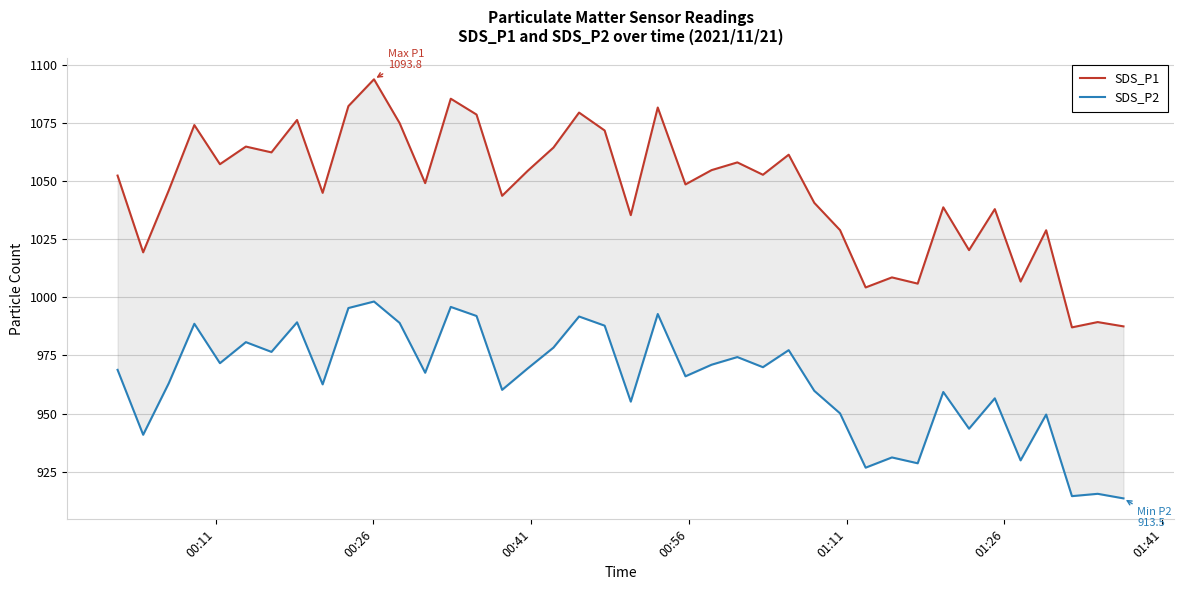

Does the chart display data point markers on the line(s)?

No